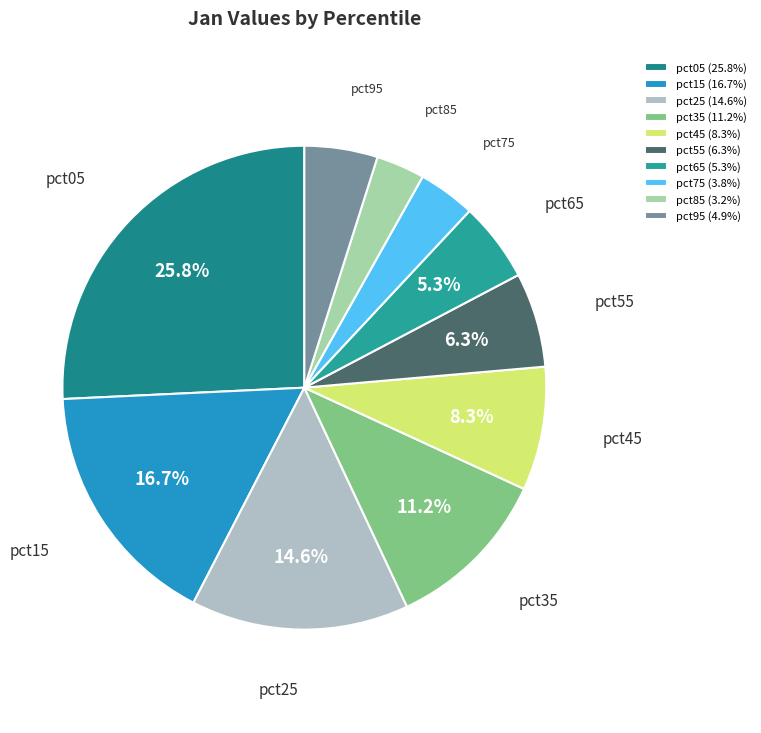

Between pct95 and pct55, which is larger?

pct55